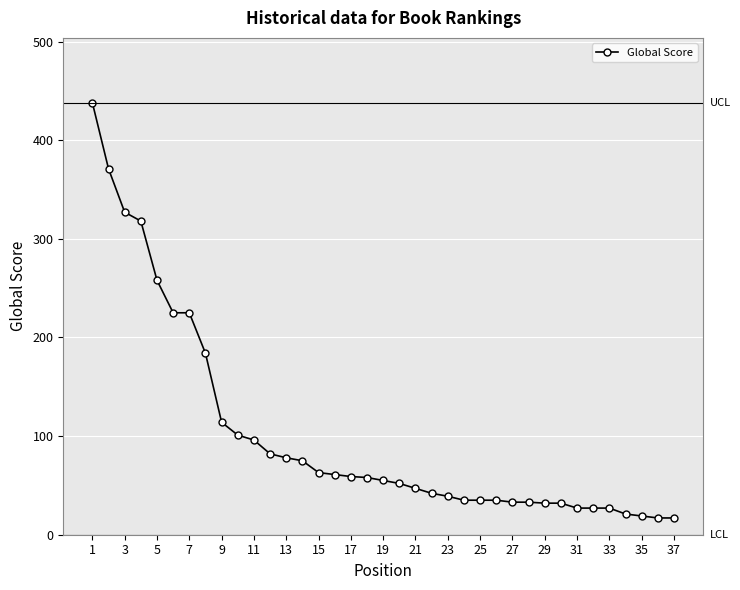

What is the value of the 7th point from the left?

225